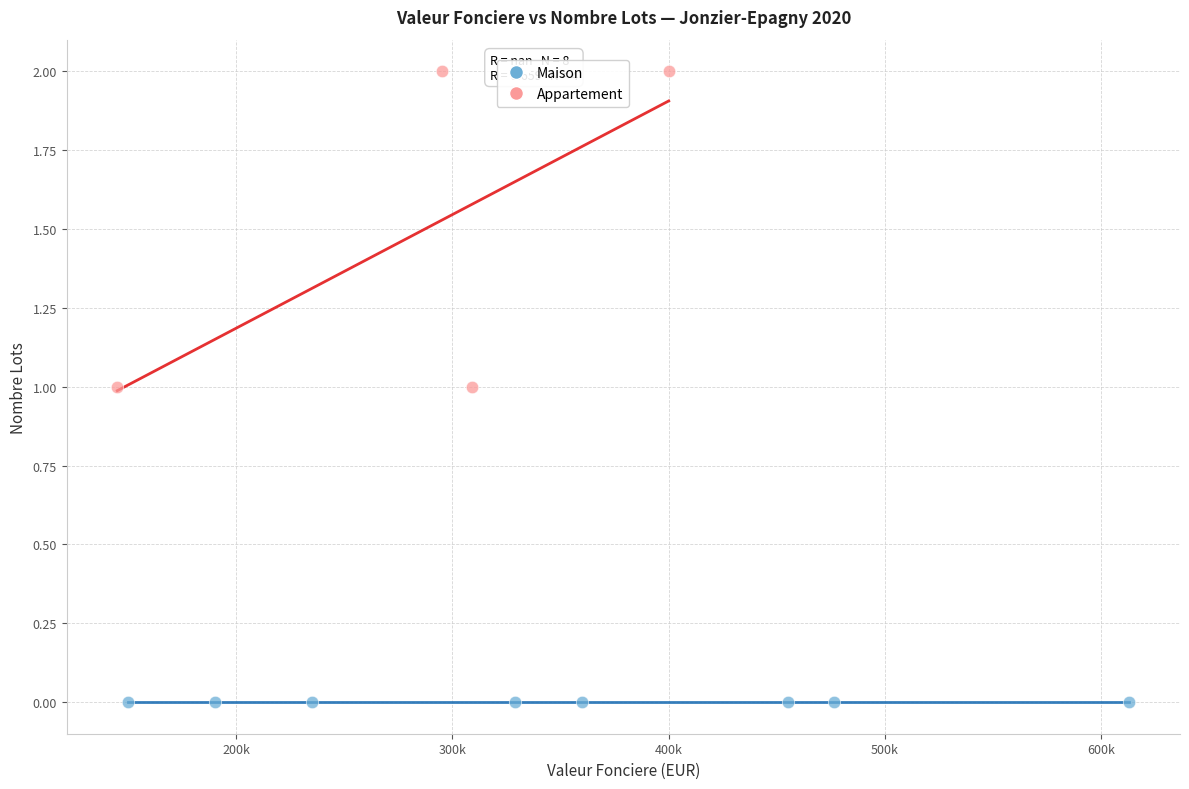

Which series reaches the maximum Y coordinate?

Appartement